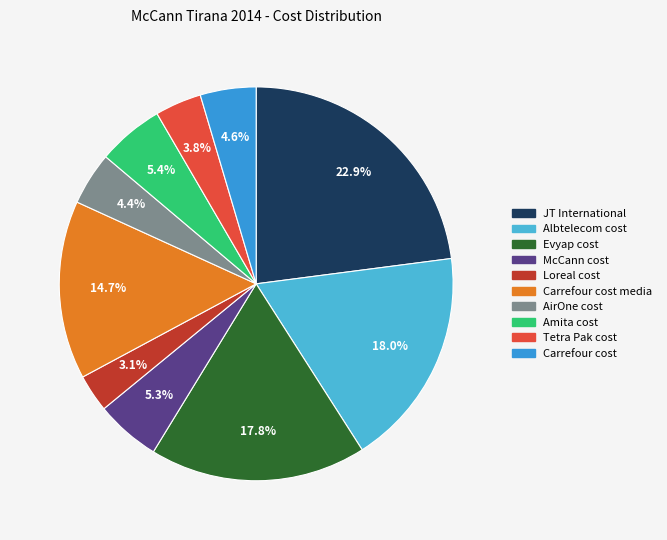

Rank the categories by value from lowest to highest.

Loreal cost, Tetra Pak cost, AirOne cost, Carrefour cost, McCann cost, Amita cost, Carrefour cost media, Evyap cost, Albtelecom cost, JT International